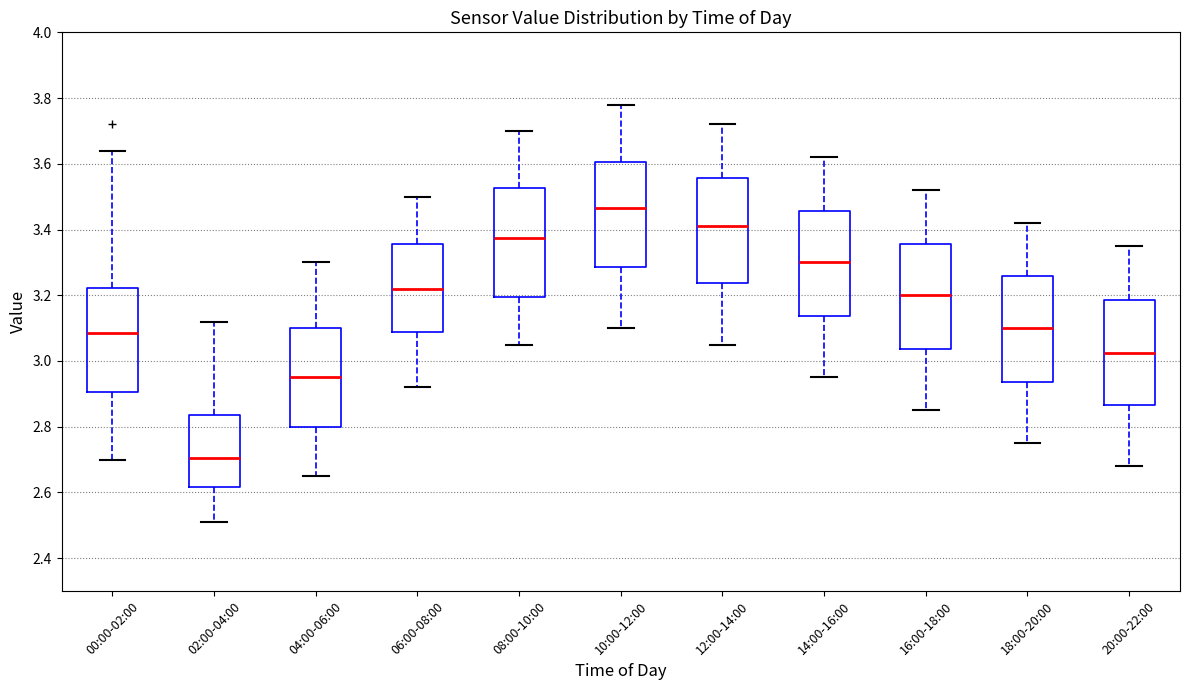

Reading left to right, transcribe this box plot: for each box, give where its median line is, the range the box spans, and where its two whiskers end, as read against the y-axis. The values are not printed on the chart, so give them approximately, as read against the axis.

00:00-02:00: median 3.08, box 2.90 to 3.22, whiskers 2.70 to 3.64
02:00-04:00: median 2.70, box 2.62 to 2.84, whiskers 2.52 to 3.12
04:00-06:00: median 2.96, box 2.80 to 3.10, whiskers 2.66 to 3.30
06:00-08:00: median 3.22, box 3.08 to 3.36, whiskers 2.92 to 3.50
08:00-10:00: median 3.38, box 3.20 to 3.52, whiskers 3.06 to 3.70
10:00-12:00: median 3.46, box 3.28 to 3.60, whiskers 3.10 to 3.78
12:00-14:00: median 3.42, box 3.24 to 3.56, whiskers 3.06 to 3.72
14:00-16:00: median 3.30, box 3.14 to 3.46, whiskers 2.96 to 3.62
16:00-18:00: median 3.20, box 3.04 to 3.36, whiskers 2.86 to 3.52
18:00-20:00: median 3.10, box 2.94 to 3.26, whiskers 2.76 to 3.42
20:00-22:00: median 3.02, box 2.86 to 3.18, whiskers 2.68 to 3.36